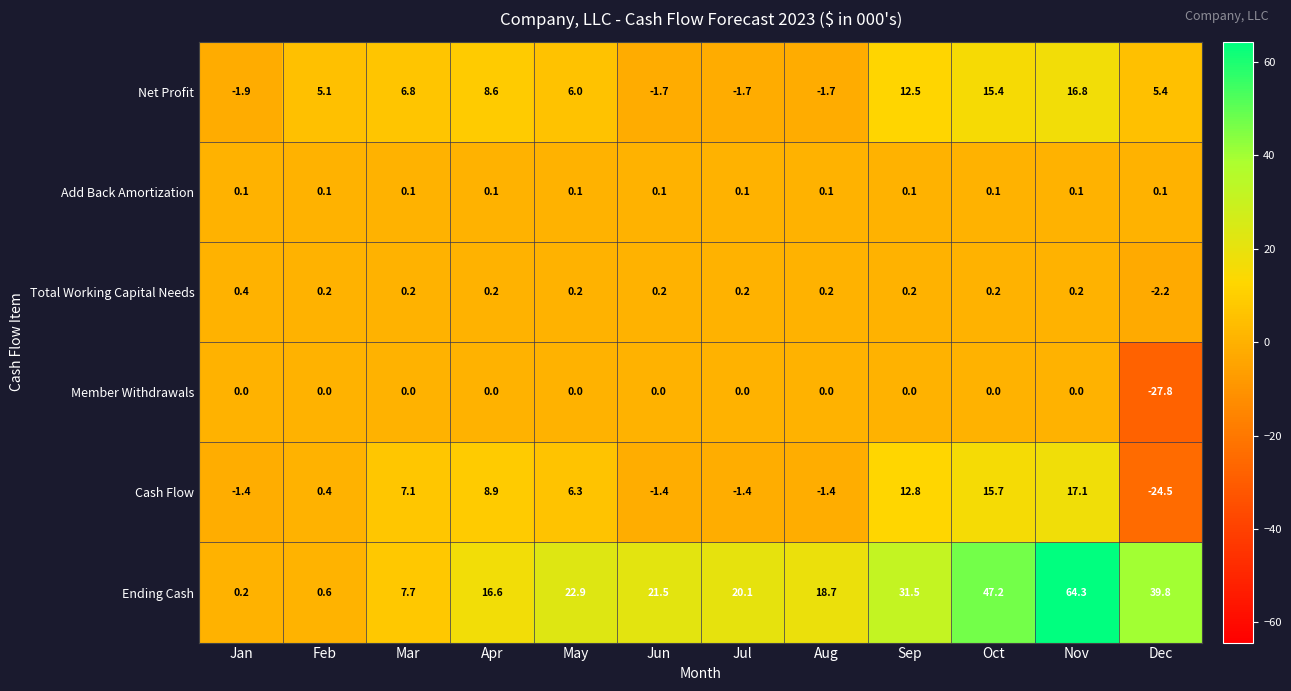

What is the total value across all series at May?

35.5